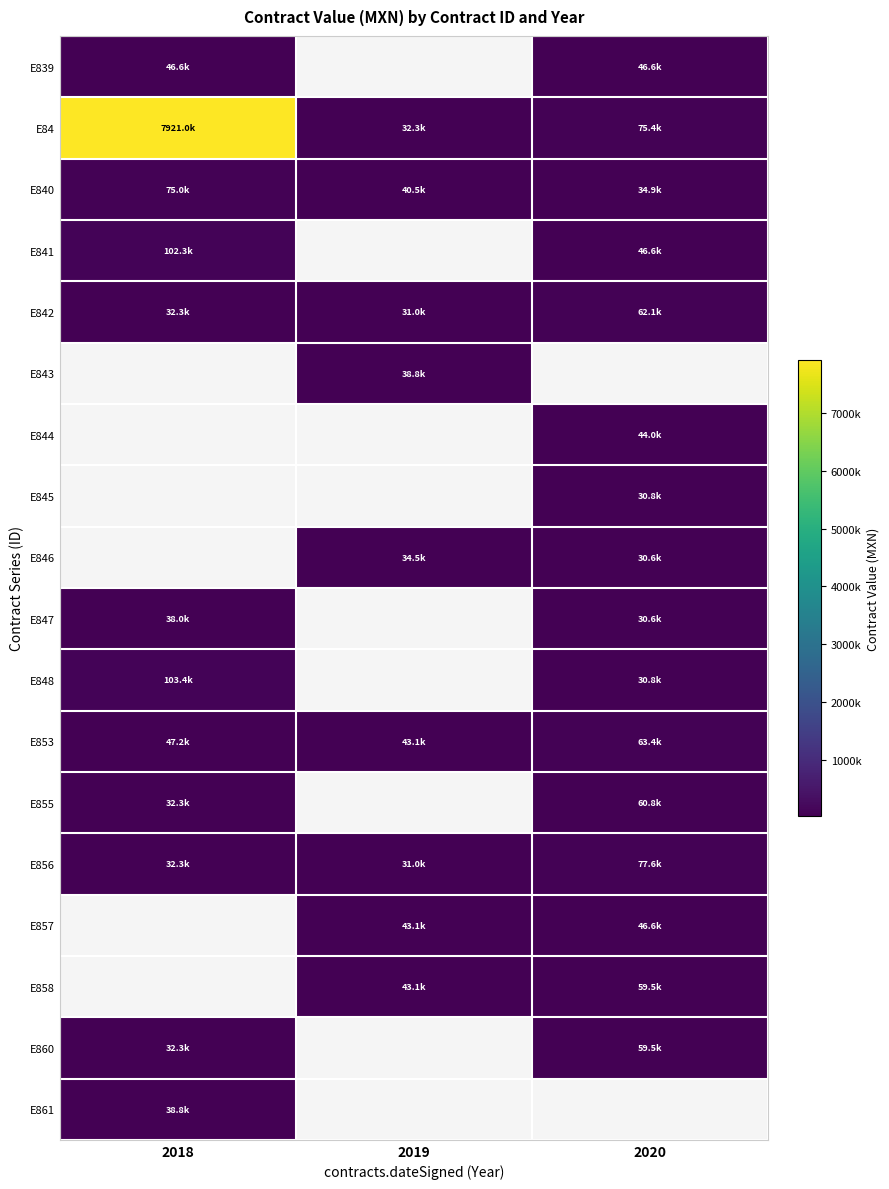

What is the minimum value shown in the chart?

30646.5